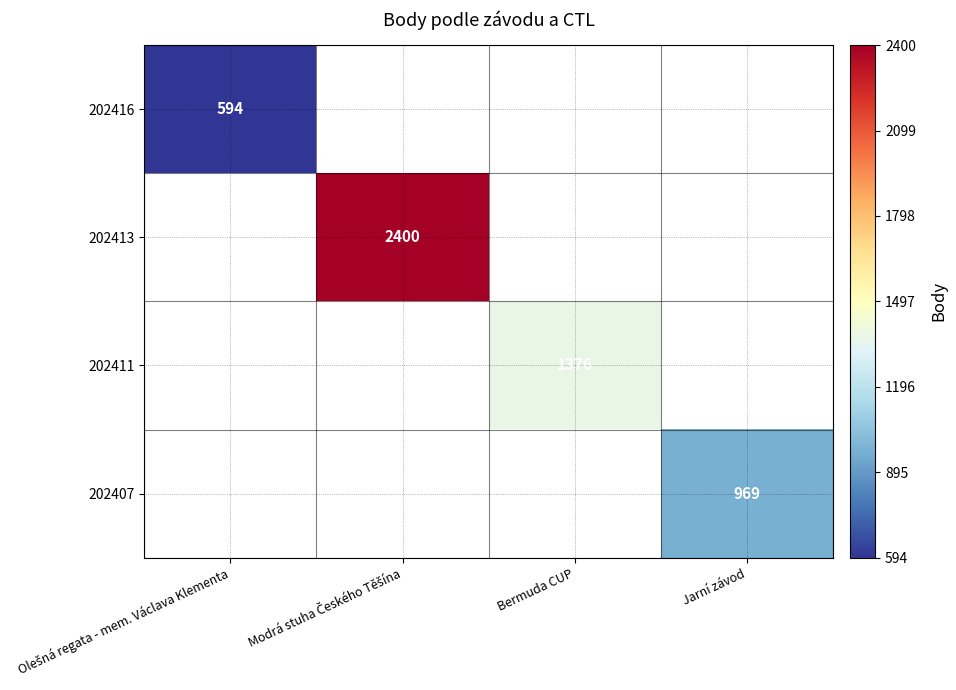

The value of 202411 at Bermuda CUP is 645. True or false?

False